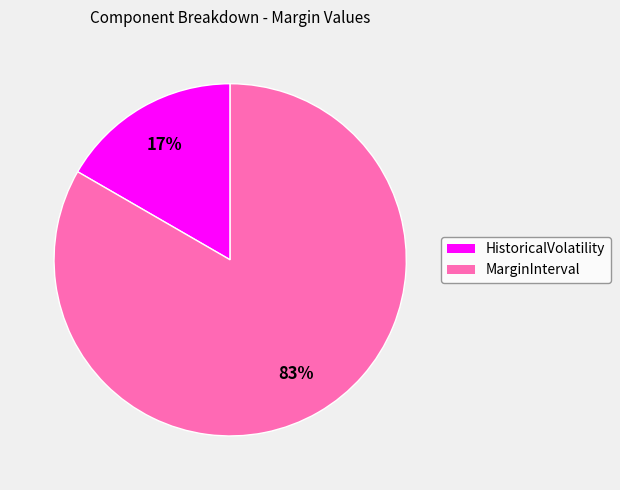

Is there a majority slice in this chart?

Yes